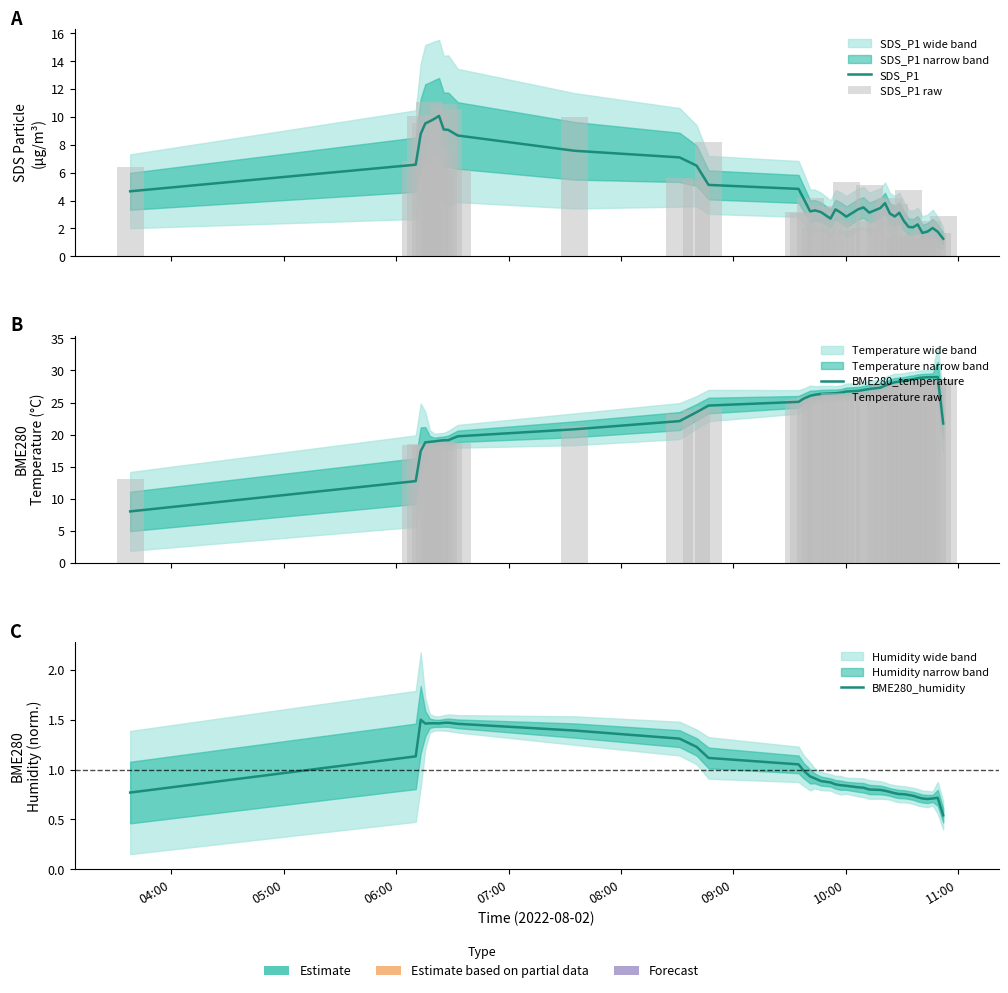

Does the chart contain stacked bars?

No